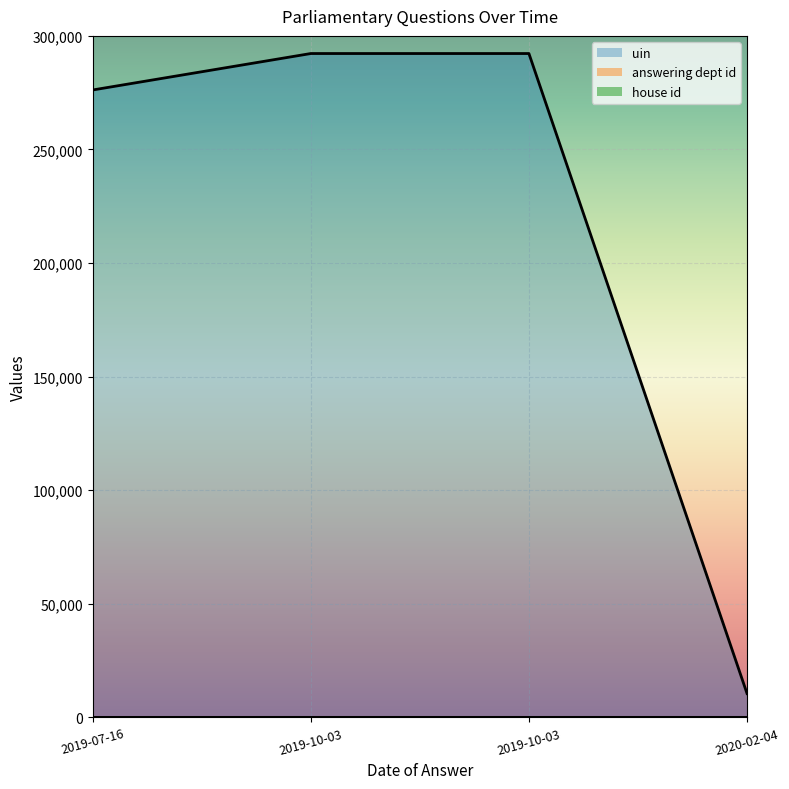

True or false: uin has more than 1 points higher than both neighbors.

False